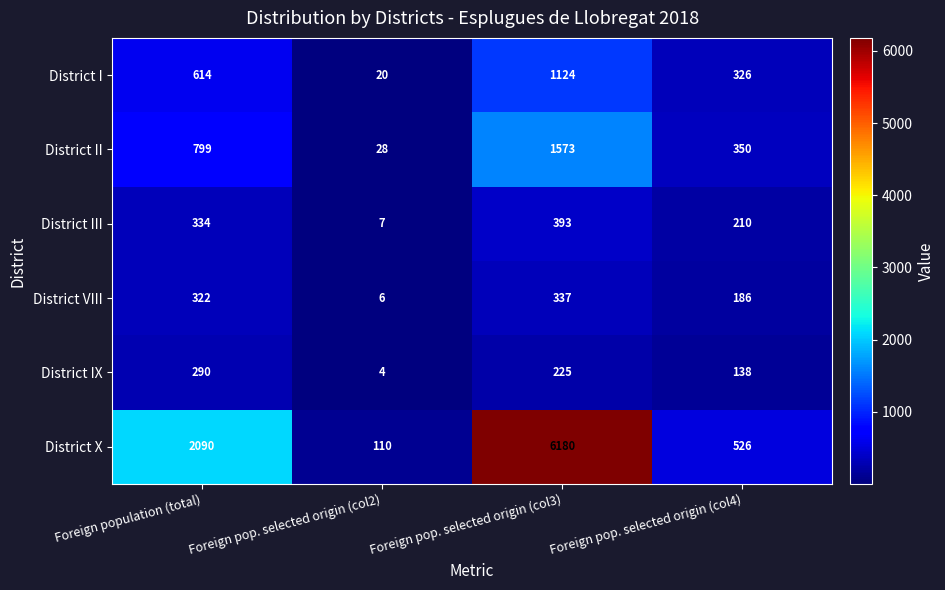

Count the number of data series in this chart.

6